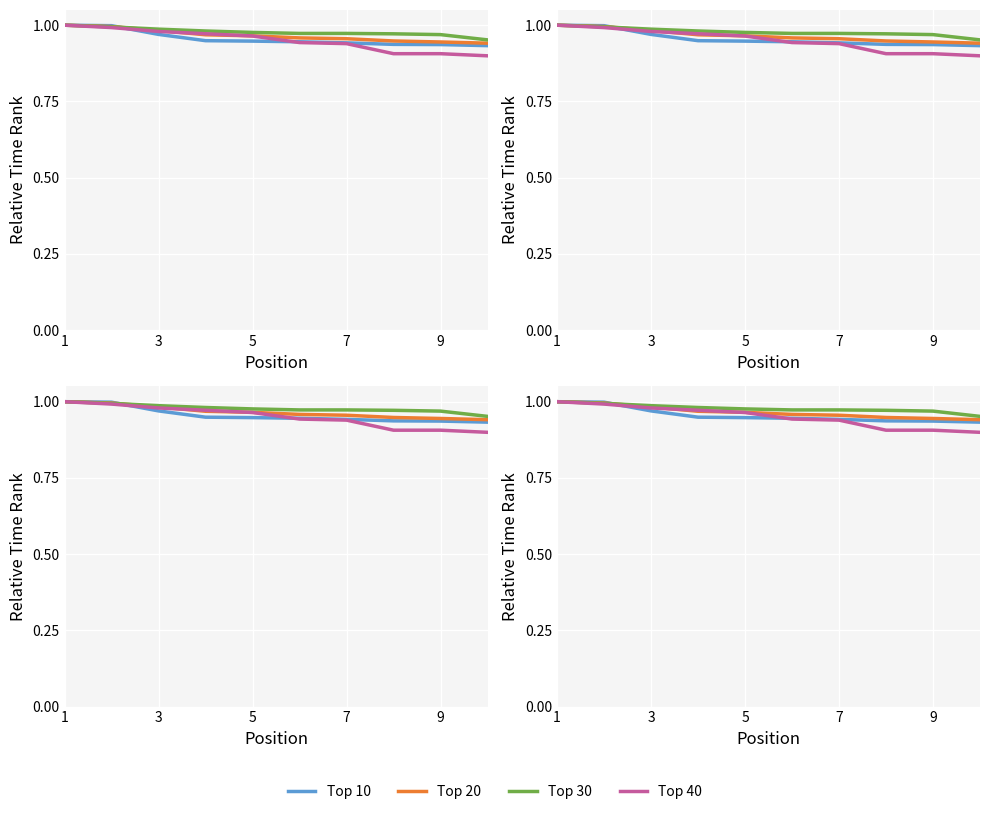

True or false: Top 10 has a value of 0.9 at 7.

True